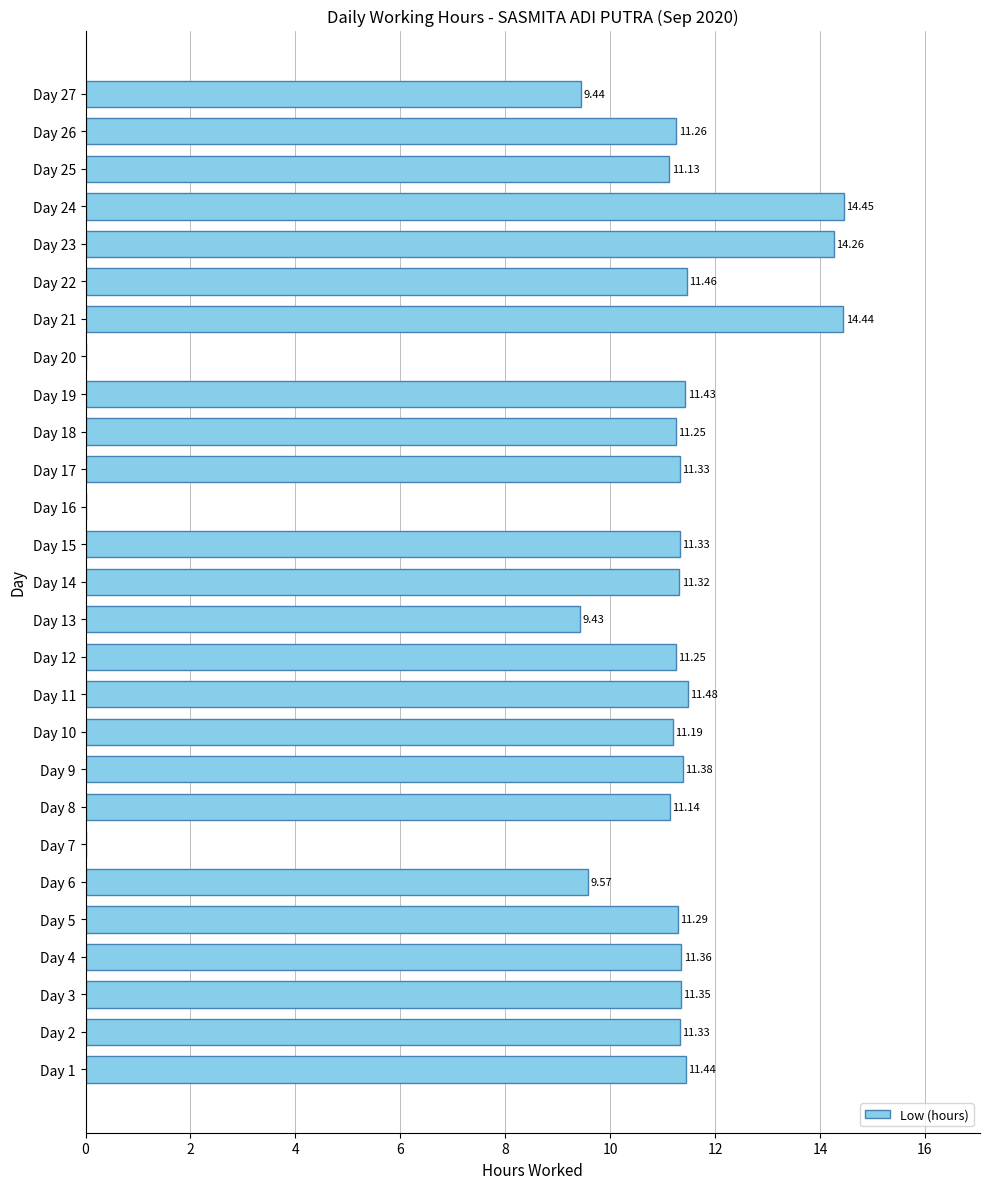

What is the change in value from Day 15 to Day 20?

-11.3